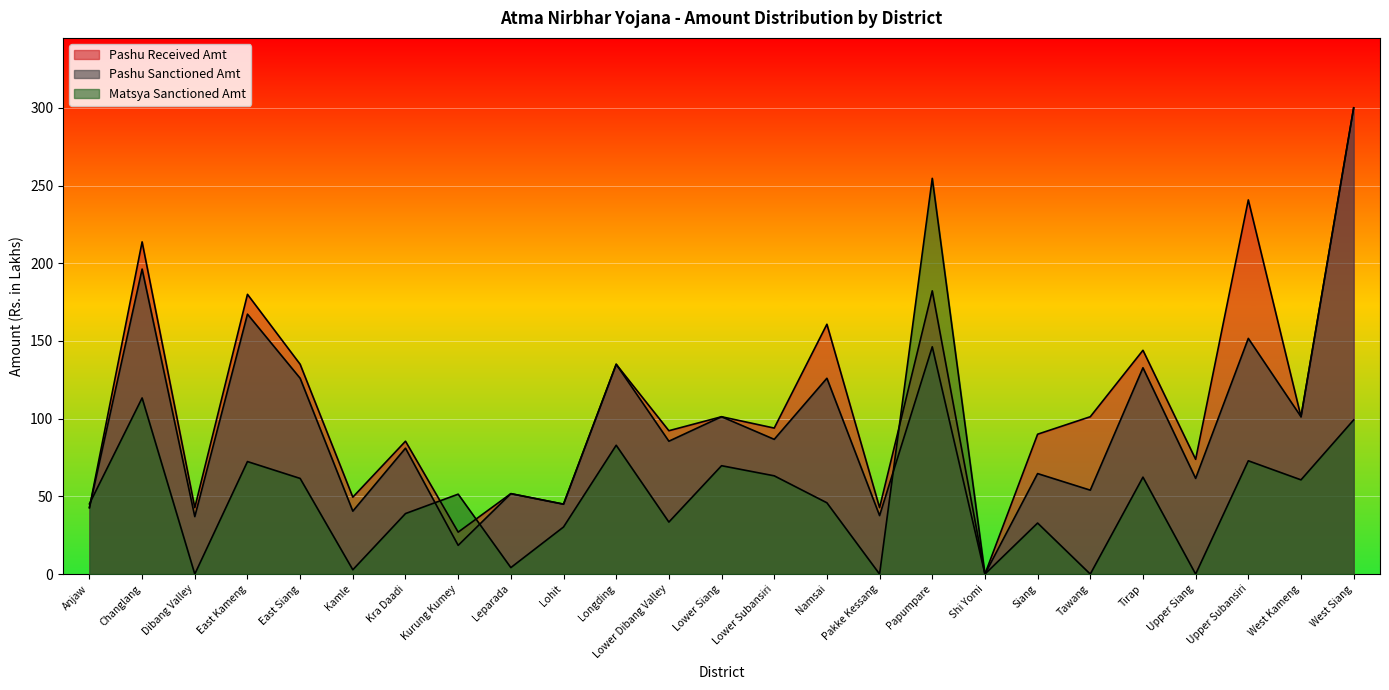

Where does the Matsya Sanctioned Amt series first go above 45?

Anjaw